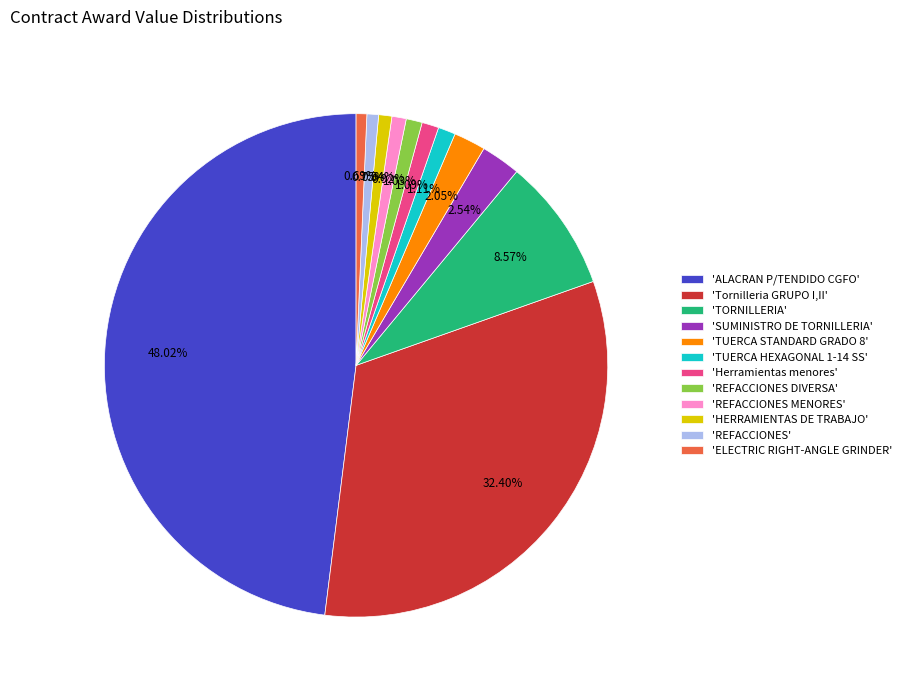

Which slice is the largest?

'ALACRAN P/TENDIDO CGFO'